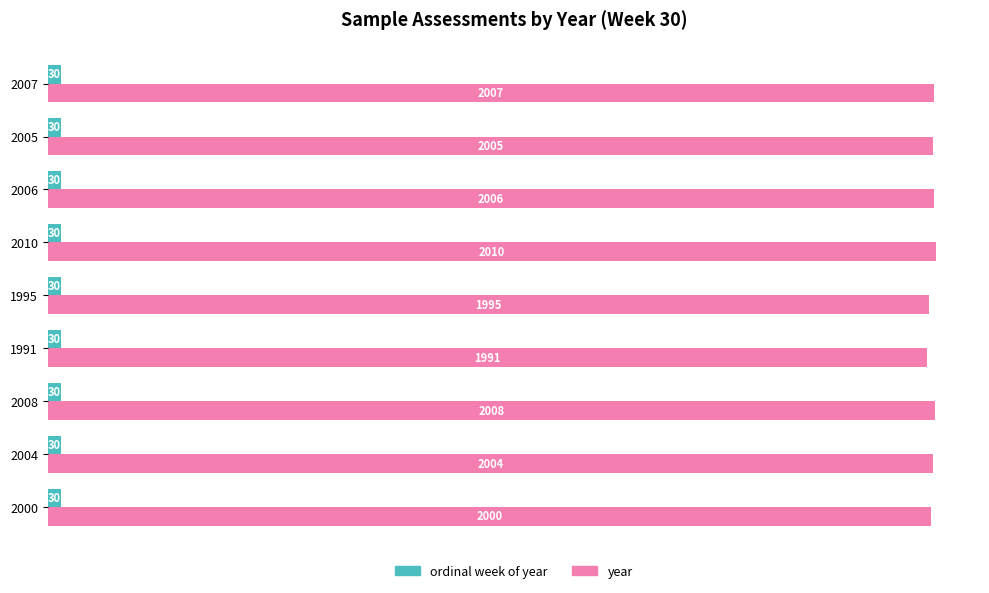

Which category has the lowest value in the year series?

1991